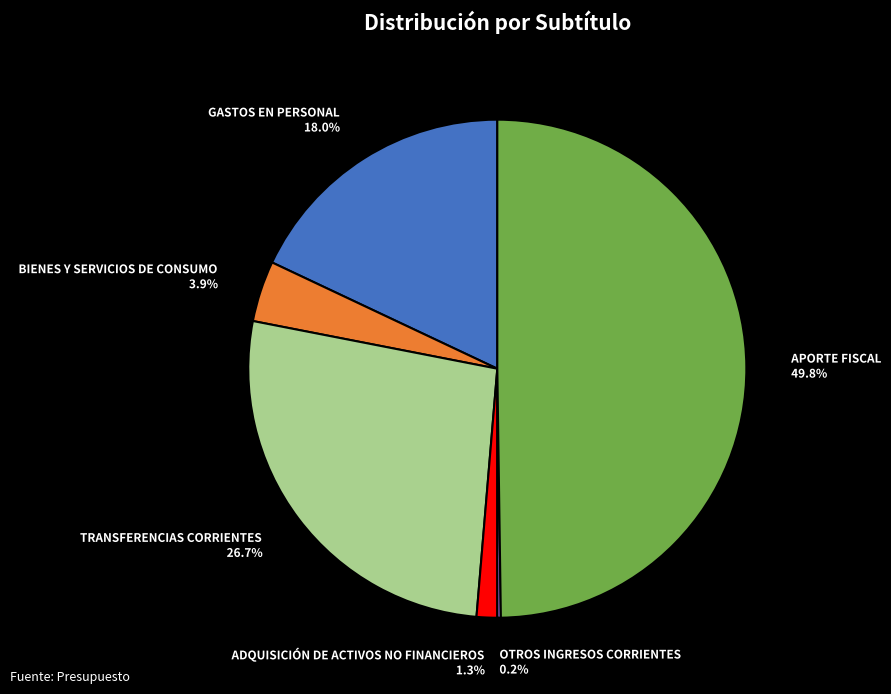

To the nearest percent, what percentage of the pie is GASTOS EN PERSONAL?

18%